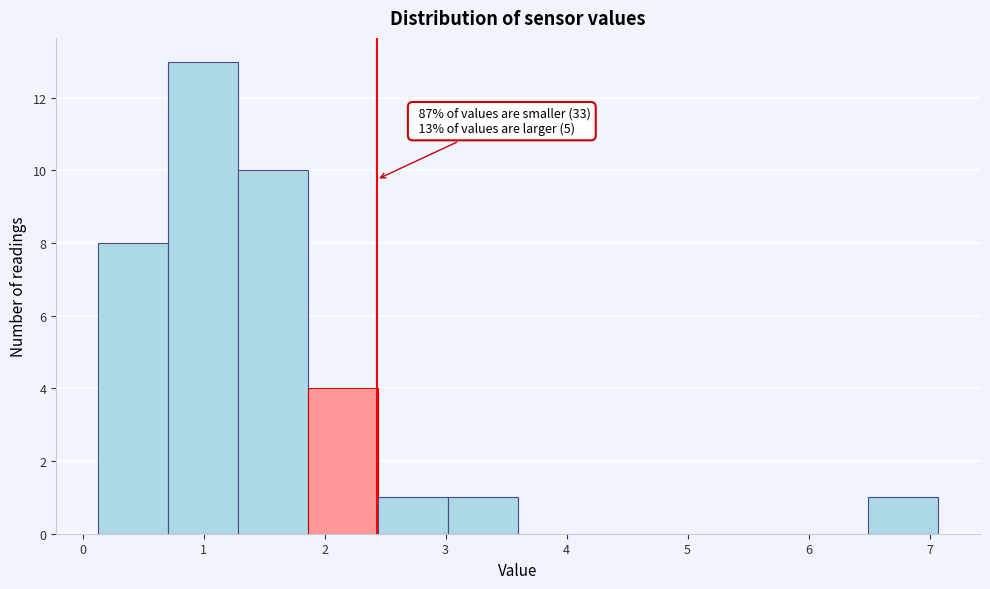

Which range on the x-axis has the tallest bar?

0.7 to 1.3